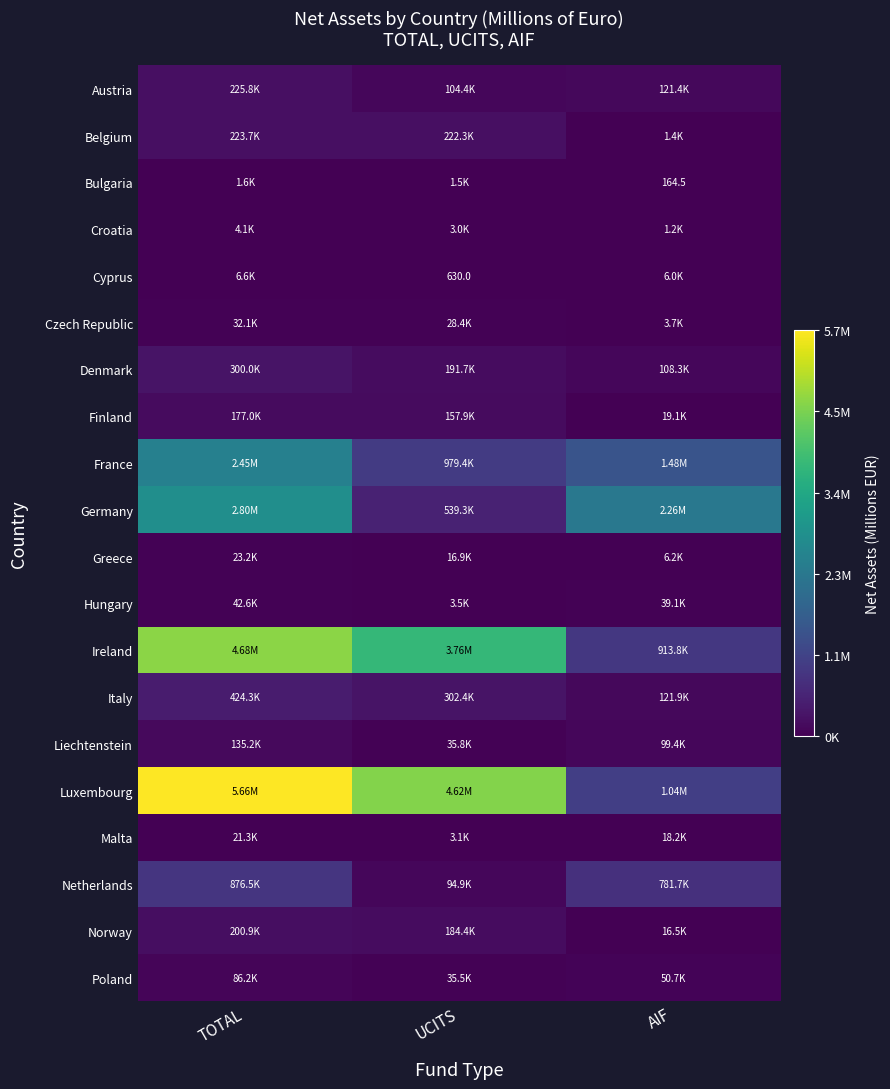

At which label does Liechtenstein first exceed 99394?

TOTAL